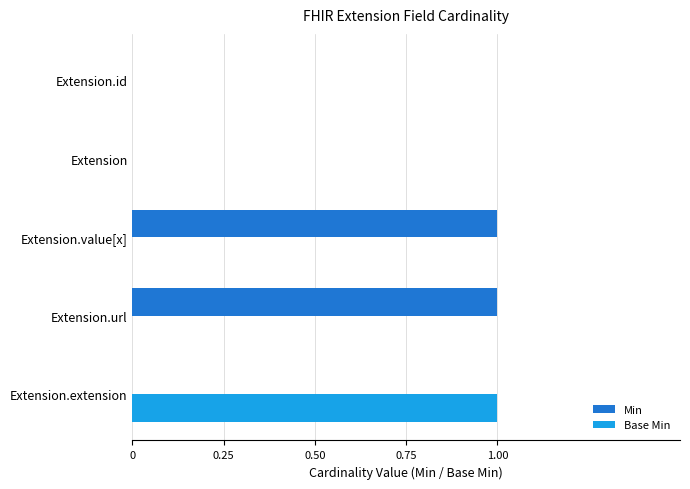

Is it true that Min equals 0 at Extension.id?

True